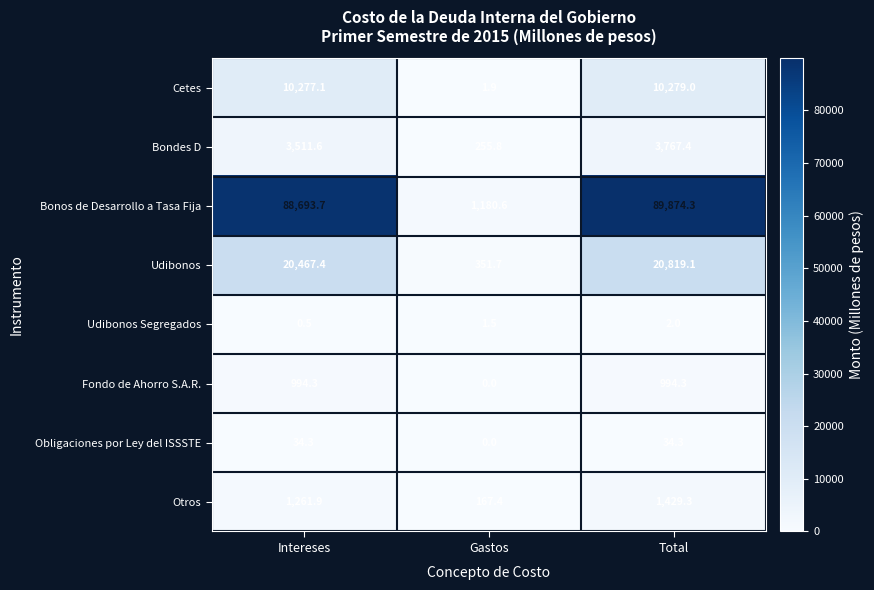

What is the maximum value shown in the chart?

89874.3